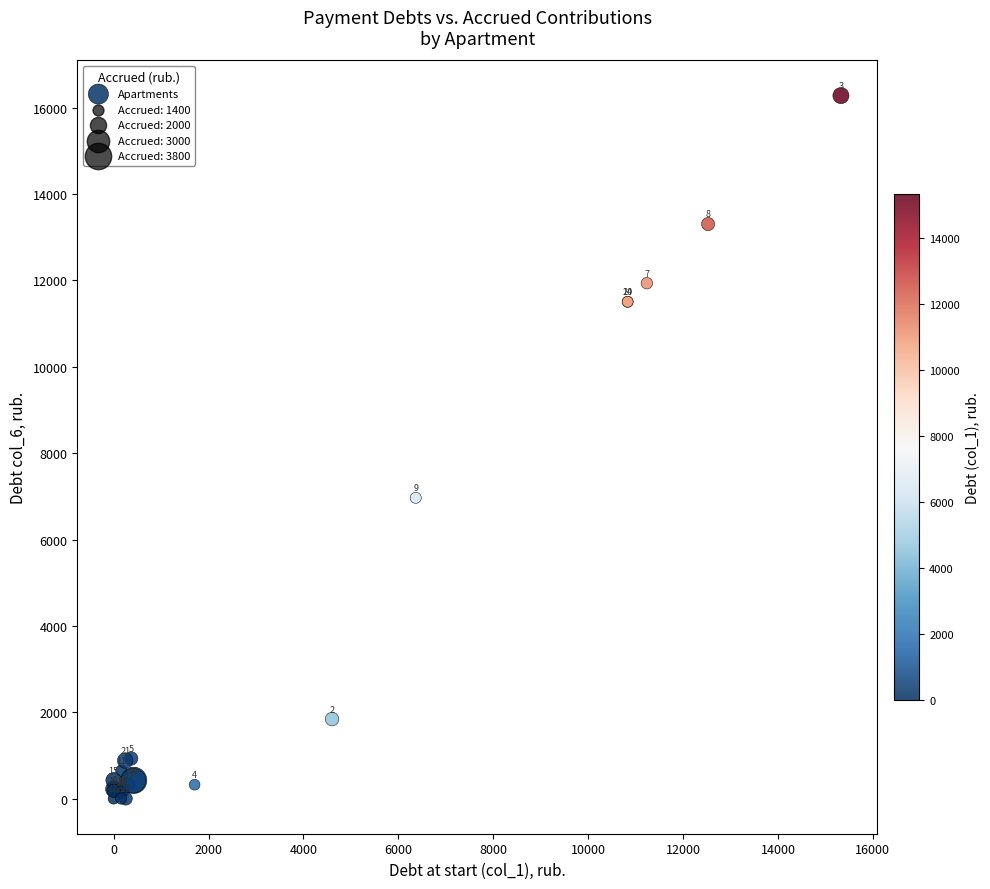

What Y value in the scatter plot is closest to 8140?

6965.5